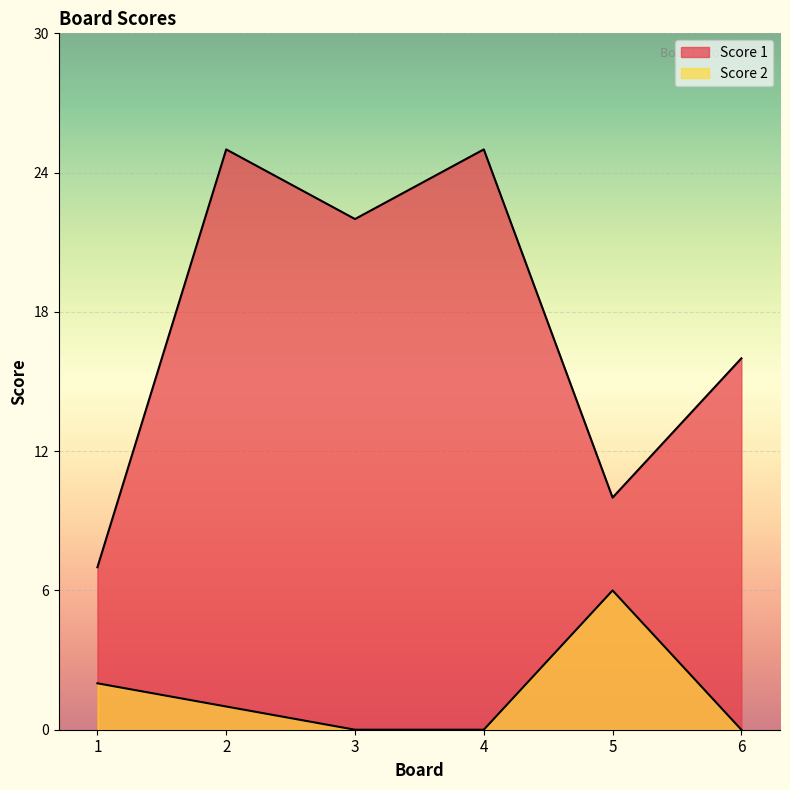

What is the total value across all series at 5?

16